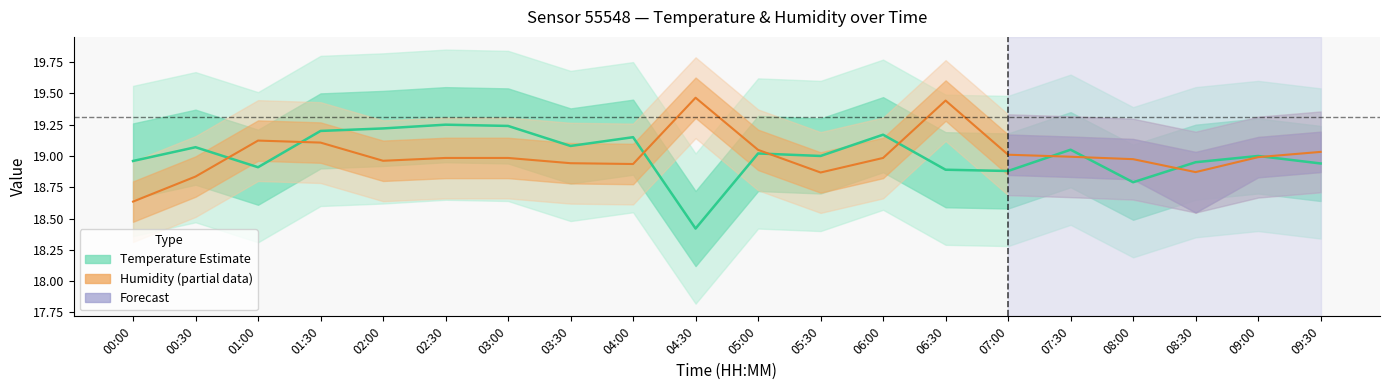

What is the value of the Temperature (Estimate) point at the 3rd from the left?

18.9